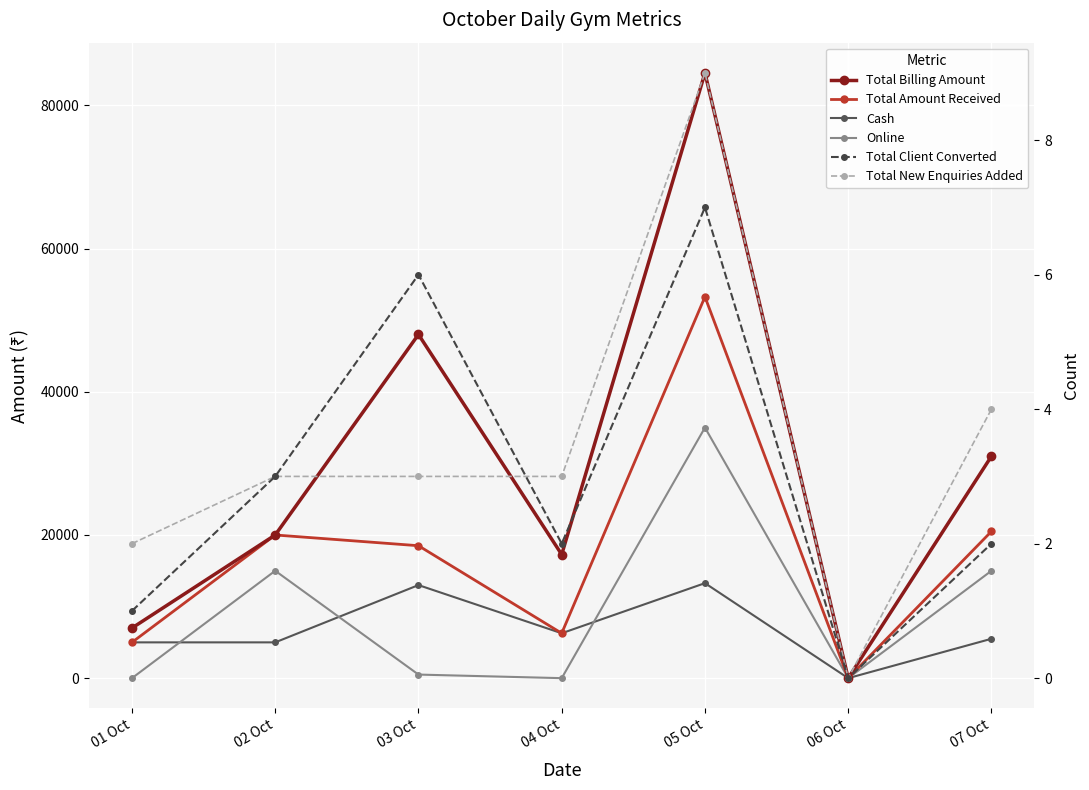

True or false: Total Billing Amount has more than 0 points higher than both neighbors.

True